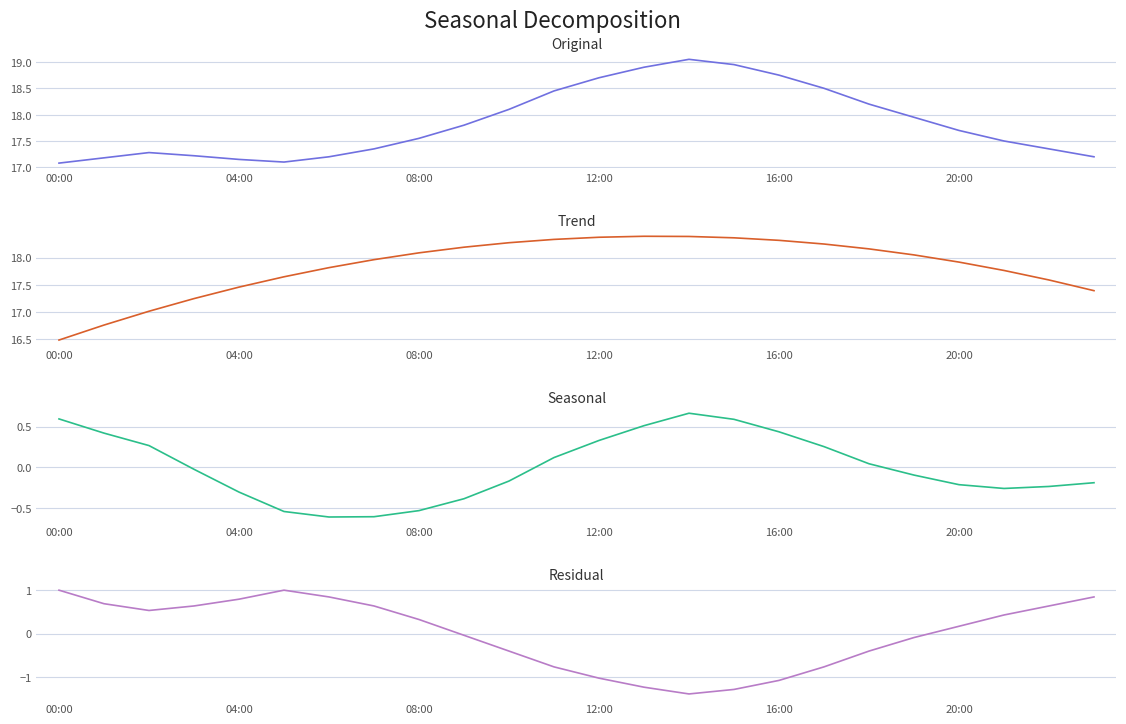

At which label does Residual reach its peak?

00:00